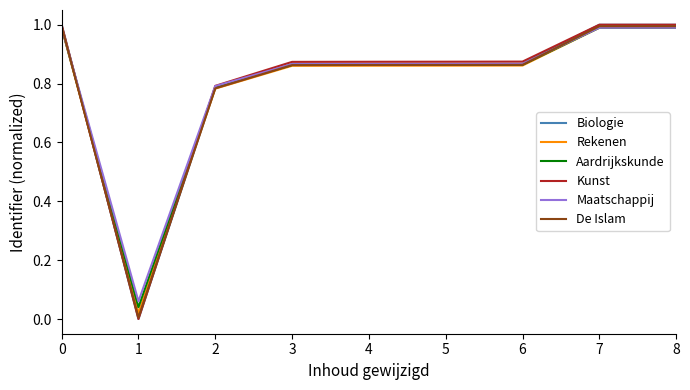

What is the sum of the Kunst values at 2 and 0?

1.8